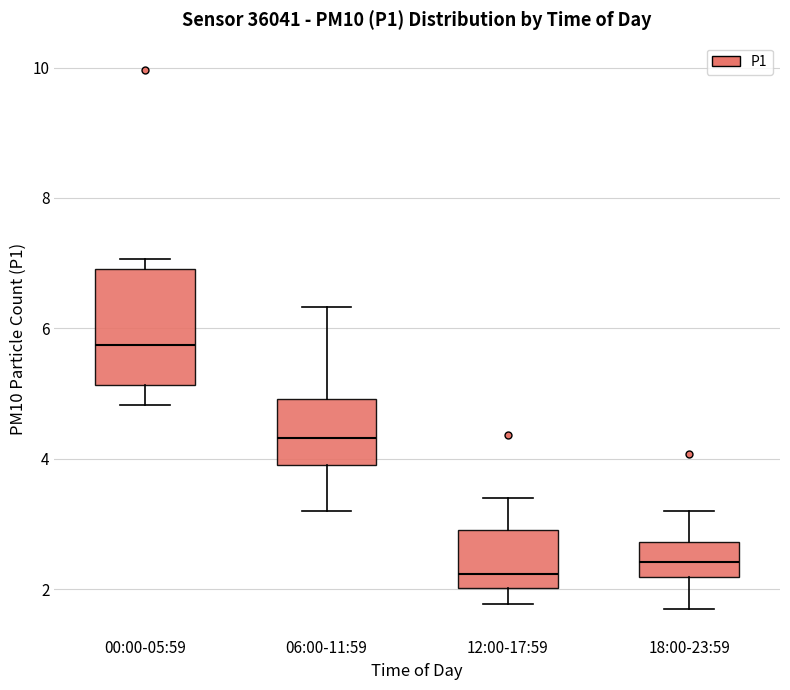

Which box is the tallest, from its lower edge to its upper edge?

00:00-05:59